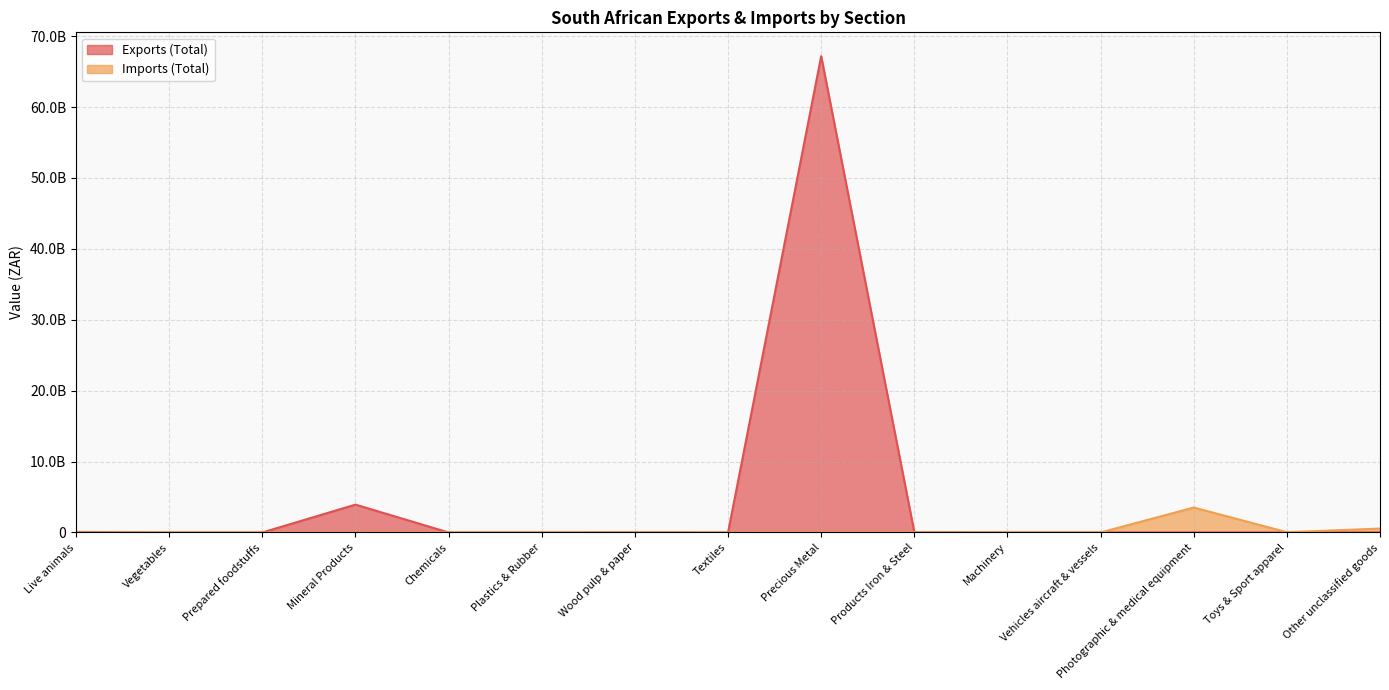

After their last crossing, which series has the higher values: Exports (Total) or Imports (Total)?

Imports (Total)